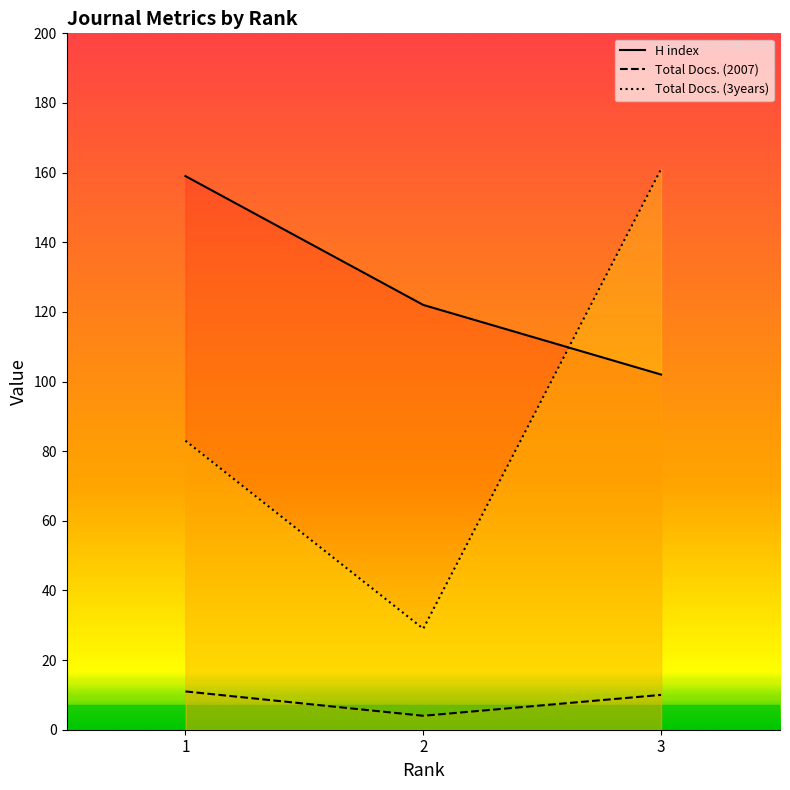

How many H index values are between 102 and 159?

3